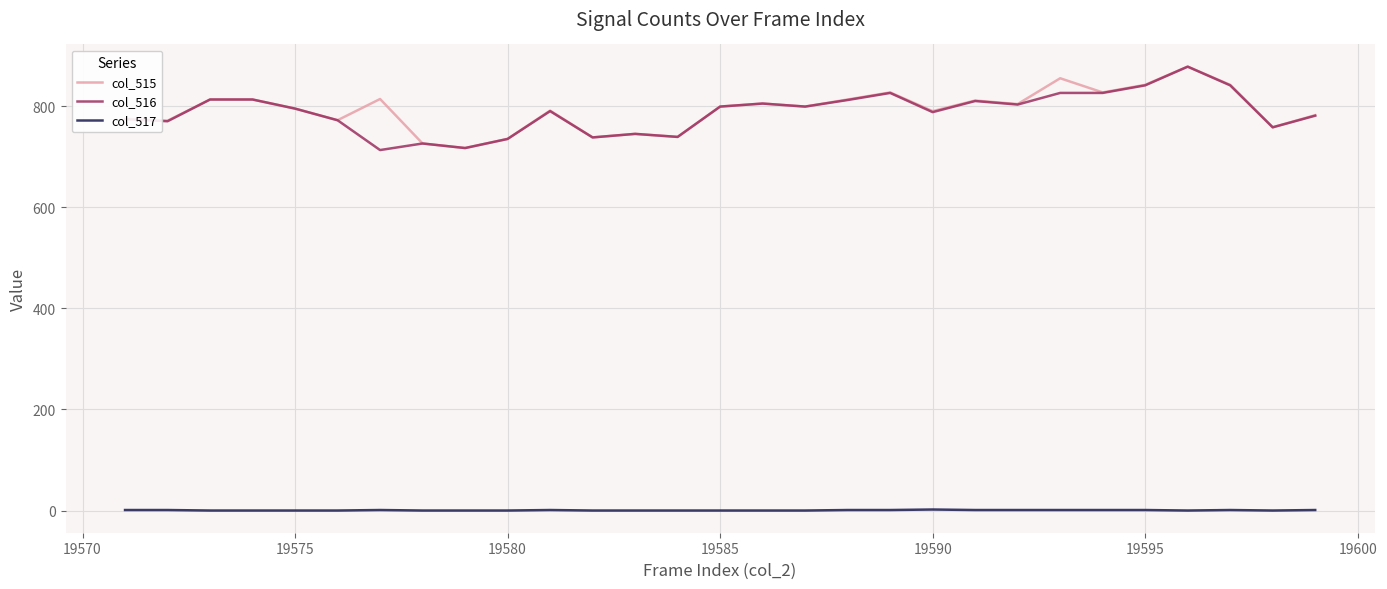

What is the highest value of the col_516 series?

878